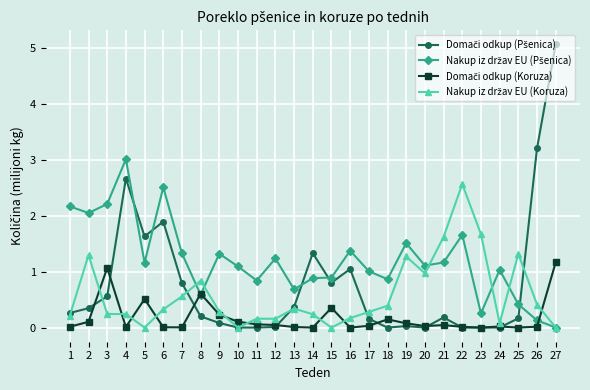

What is the greatest value displayed?

5.1